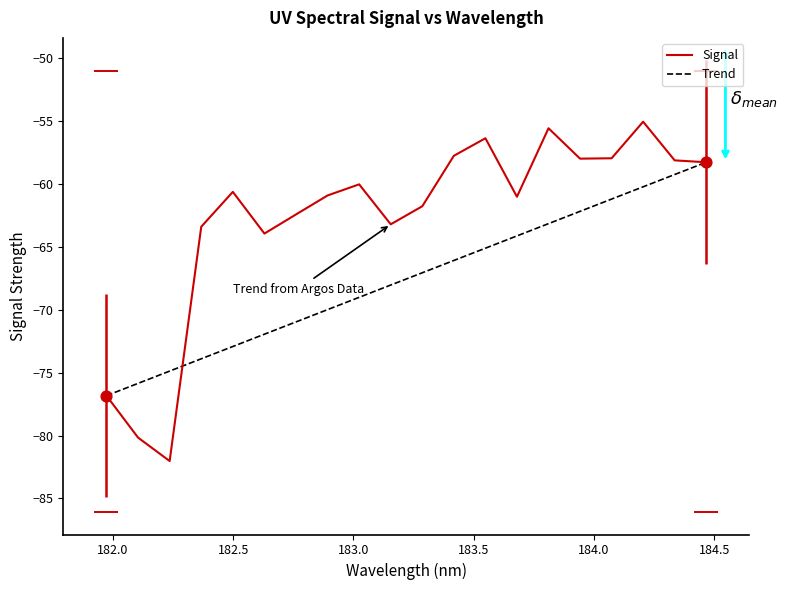

What is the change in value from 184.2046578328 to 184.3357763242?

-3.1